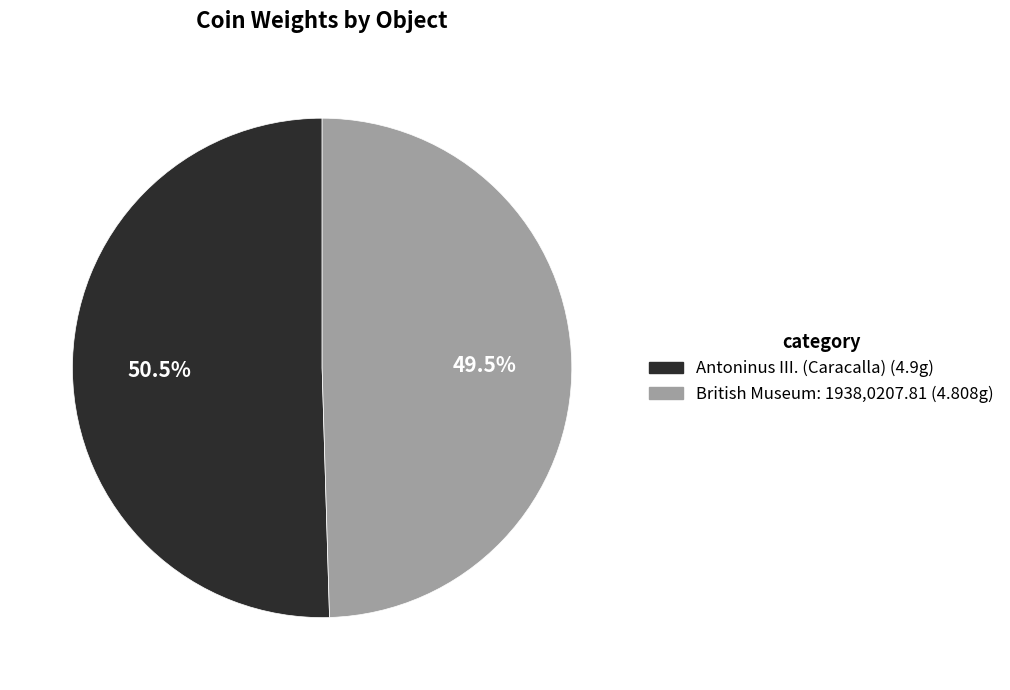

Is there a majority slice in this chart?

Yes